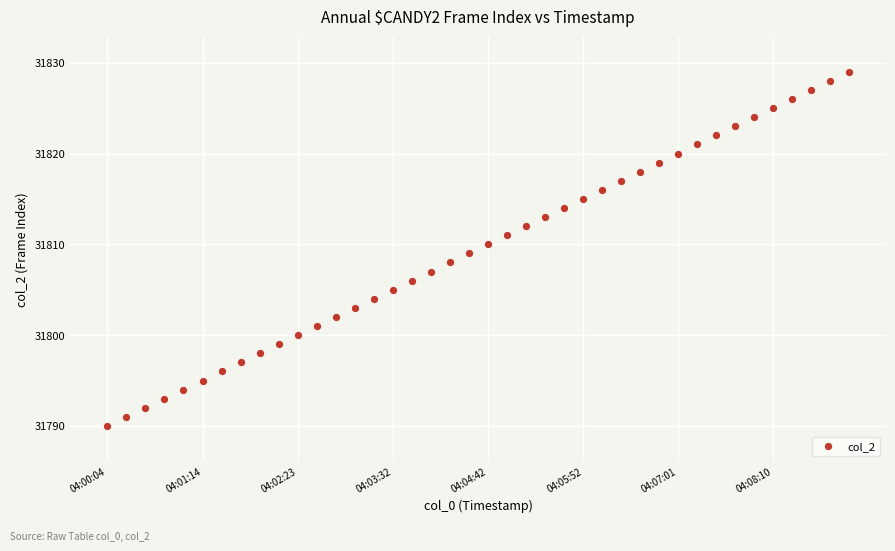

What is the range of Y values (max minus min)?

39